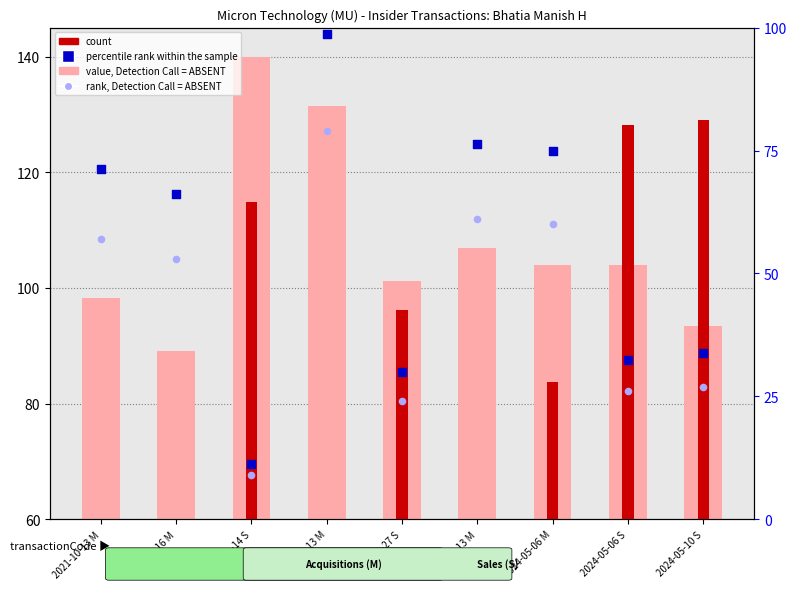

At which category is the sum across all series the highest?

2022-10-13 M